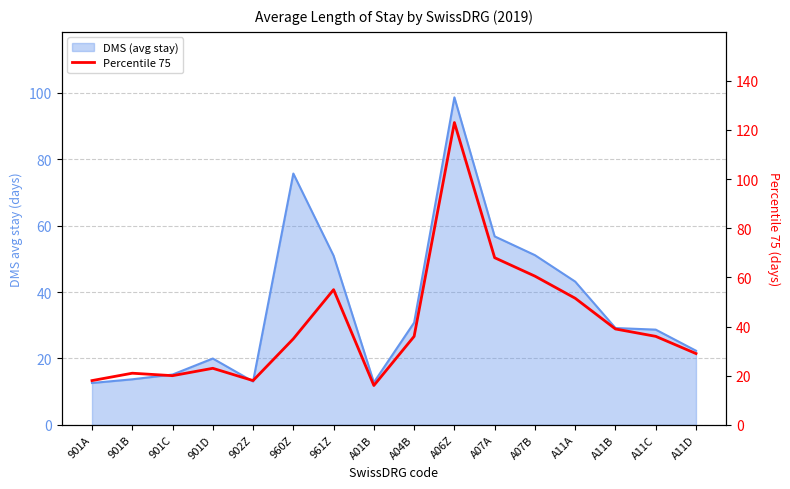

How many lines are shown in the chart?

1